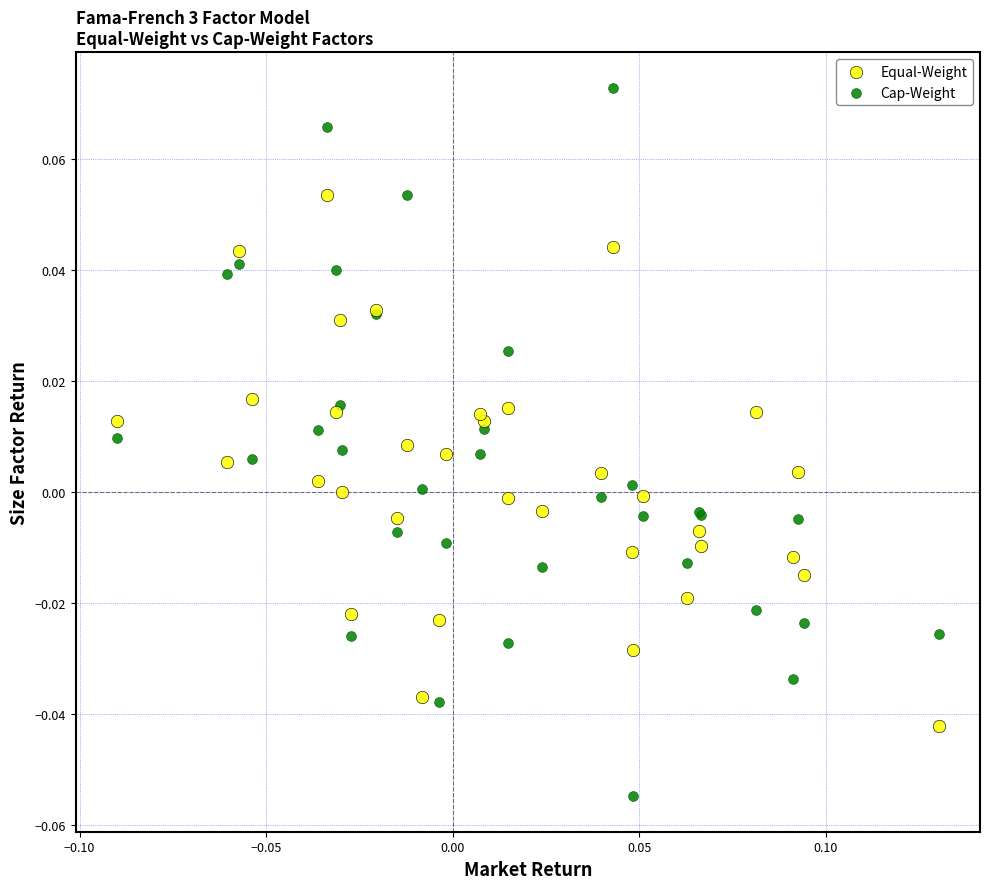

Which series contains the lowest Y value?

Cap-Weight